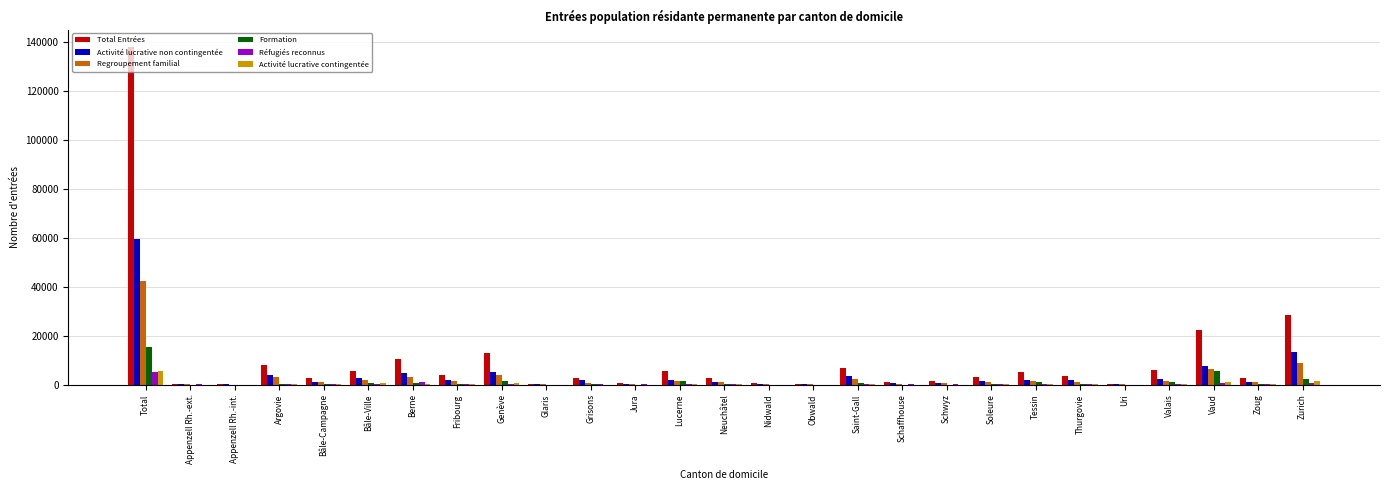

True or false: Activité lucrative contingentée has a value of 61 at Valais.

True